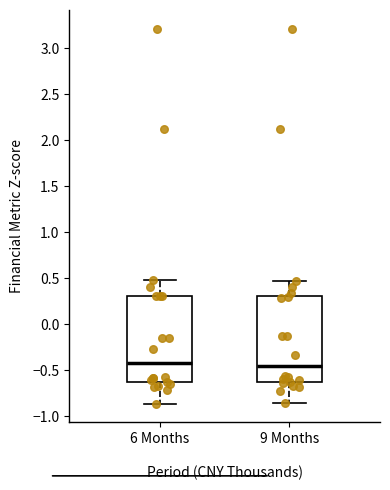

Reading left to right, read every box against the y-axis: the position of its median line, the range the box covers, and the ends of its whiskers. The values are not printed on the chart, so give them approximately, as read against the axis.

6 Months: median -0.40, box -0.65 to 0.30, whiskers -0.85 to 0.50
9 Months: median -0.45, box -0.65 to 0.30, whiskers -0.85 to 0.45